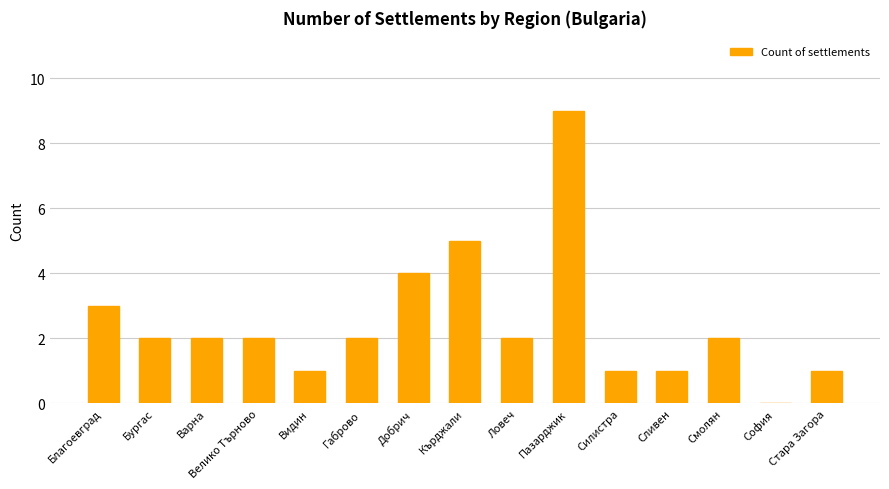

How many values are above zero?

14